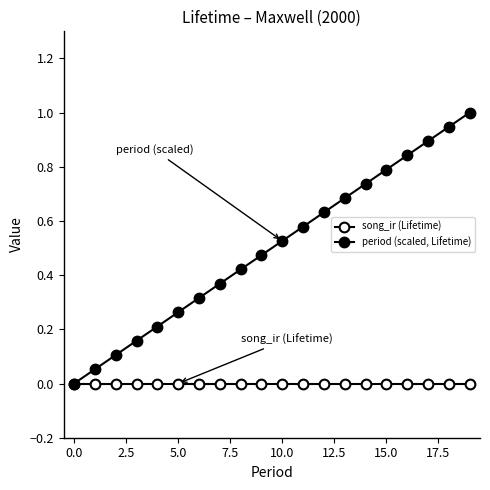

Does the chart have visible grid lines?

No